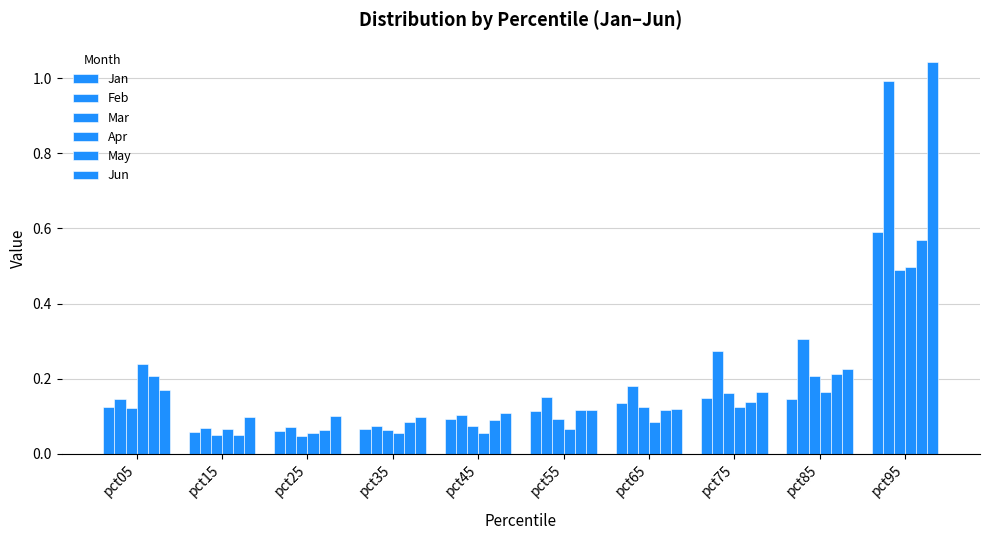

The Jan series shows 0.1 at pct35. True or false?

True